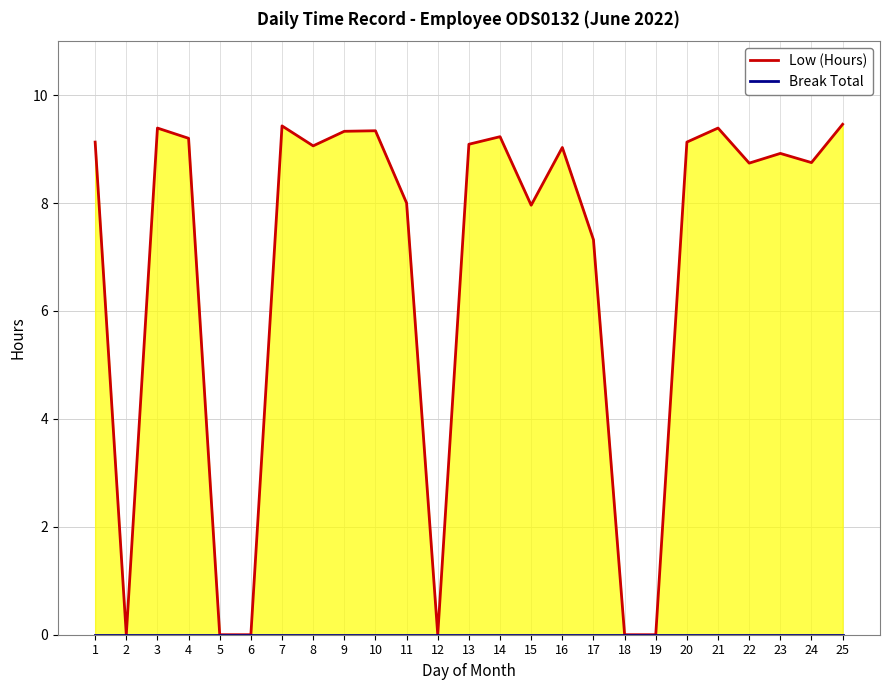

How many values in Low (Hours) are above zero?

19